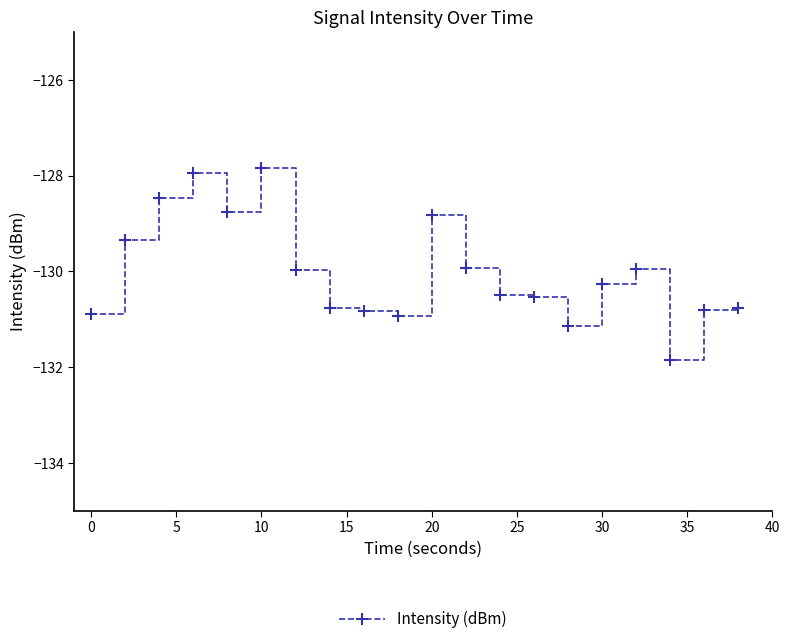

What is the value of the 20th point from the left?

-130.8